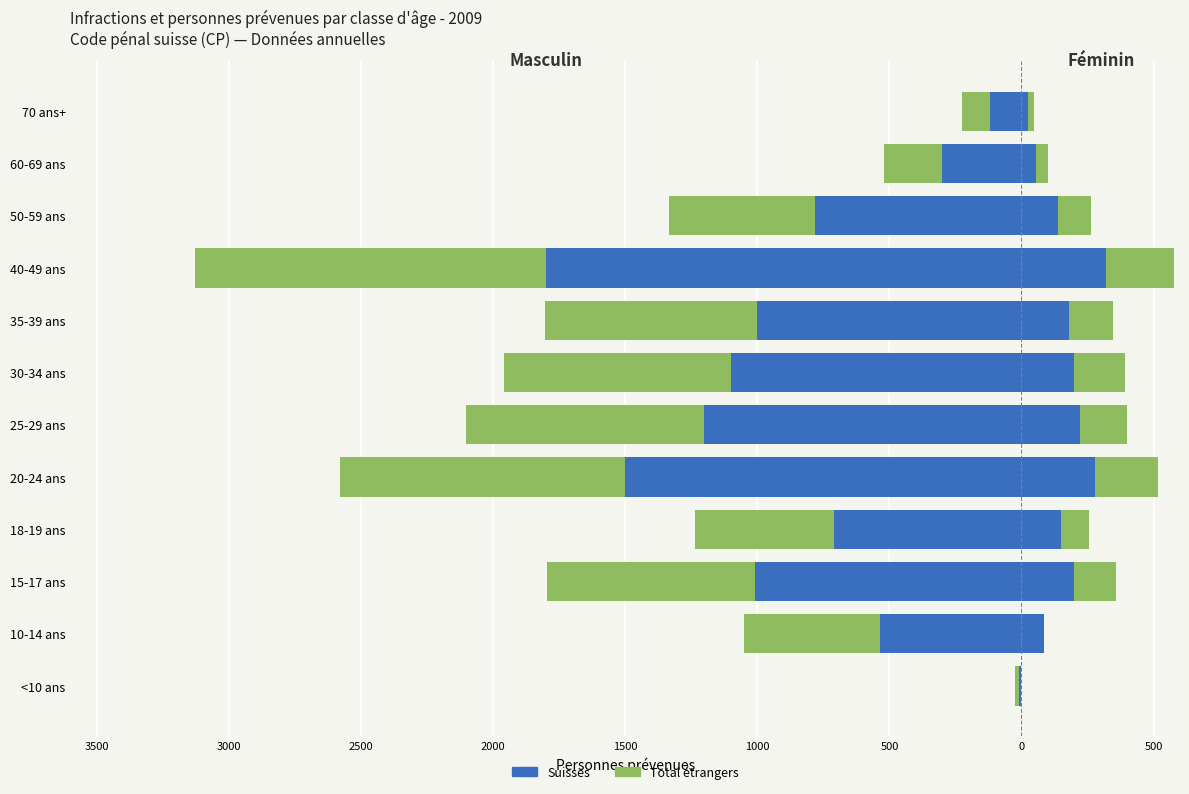

Is the value of Suisses at 15-17 ans greater than the value of Total étrangers at <10 ans?

No